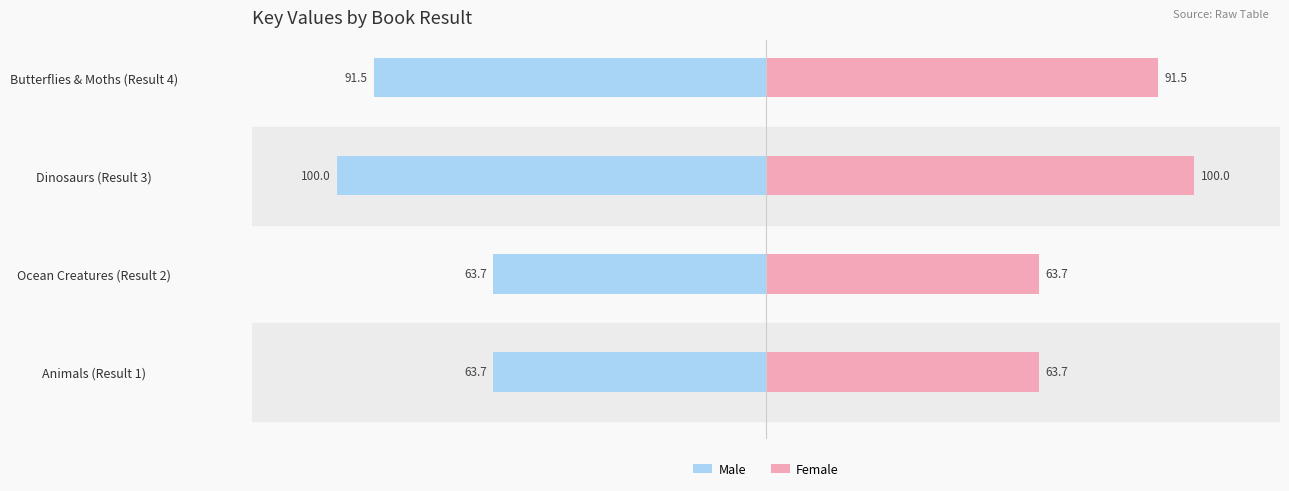

Reading right to left, what are all the values shown in this chart?

Male: -91.5	-100.0	-63.7	-63.7
Female: 91.5	100.0	63.7	63.7